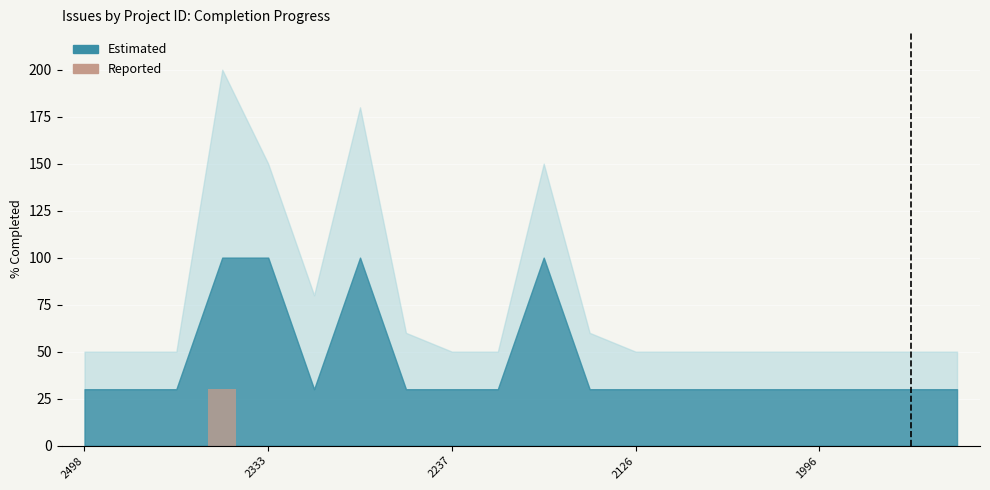

What is the maximum value shown in the chart?

30